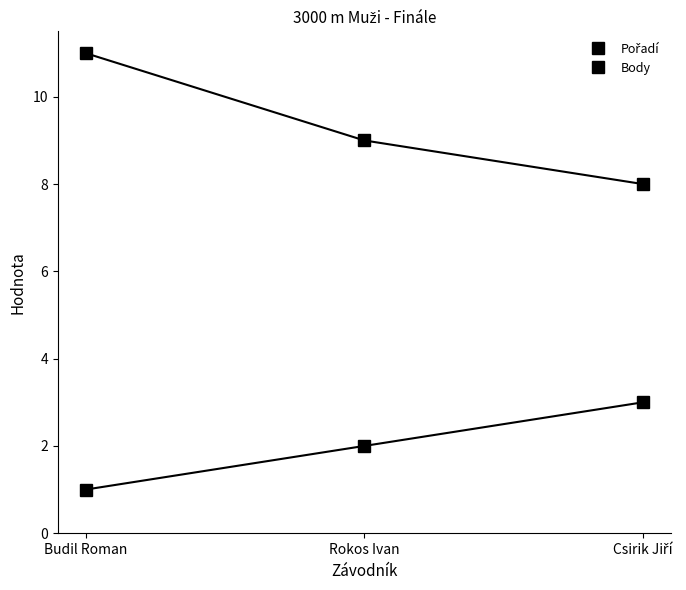

What is the maximum value for Body?

11